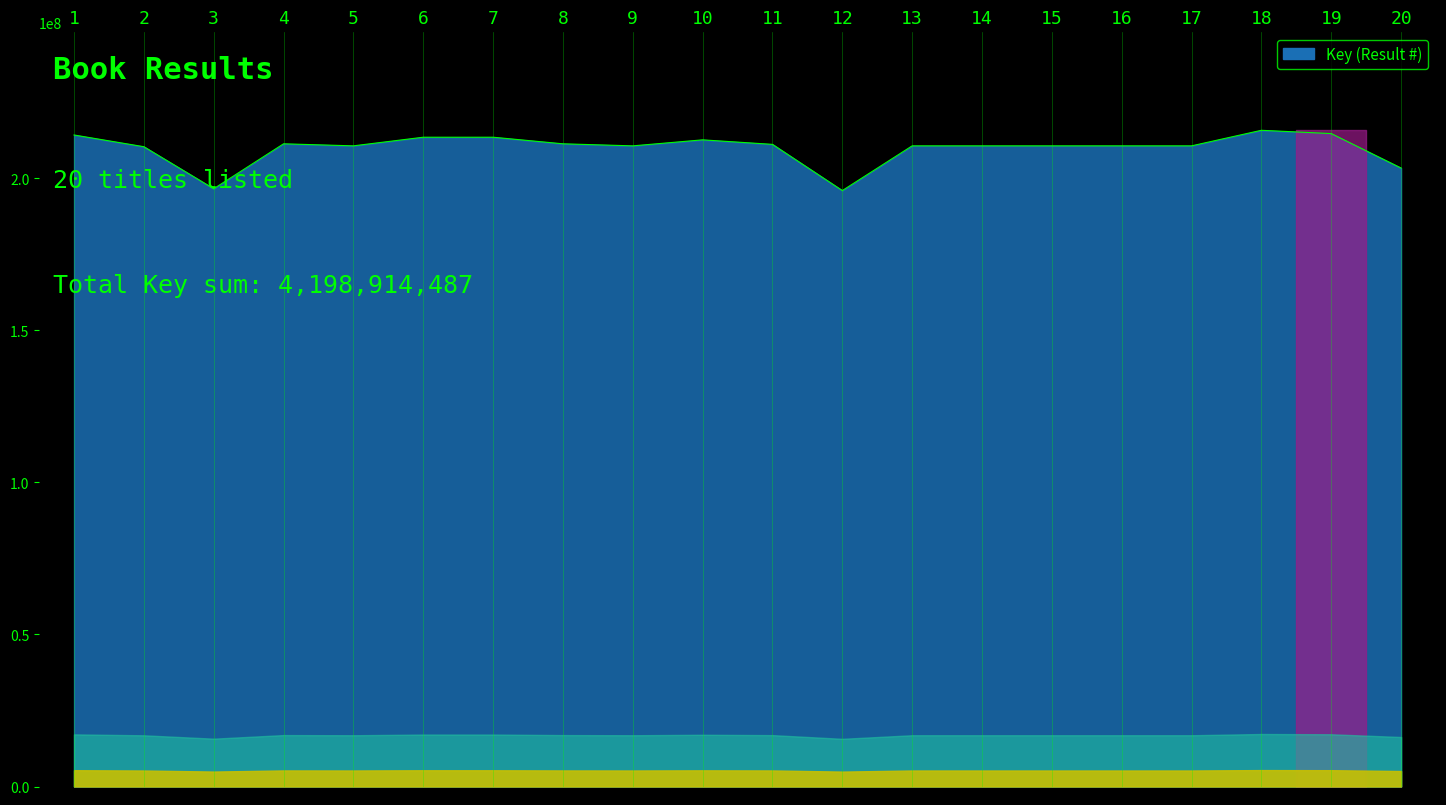

Is it true that the value at 19 is 59226945?

False